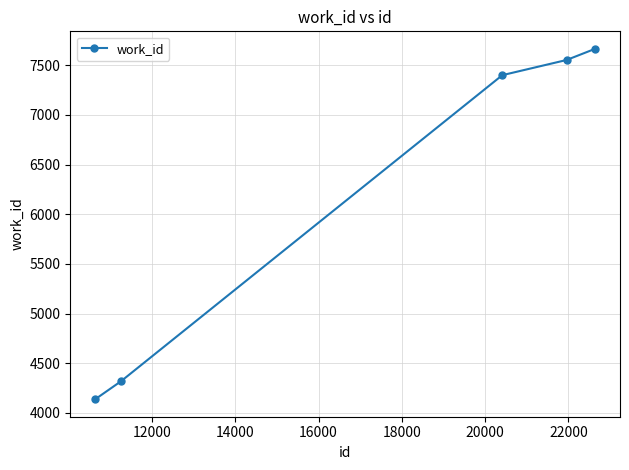

What is the value of the 4th point from the left?

7553